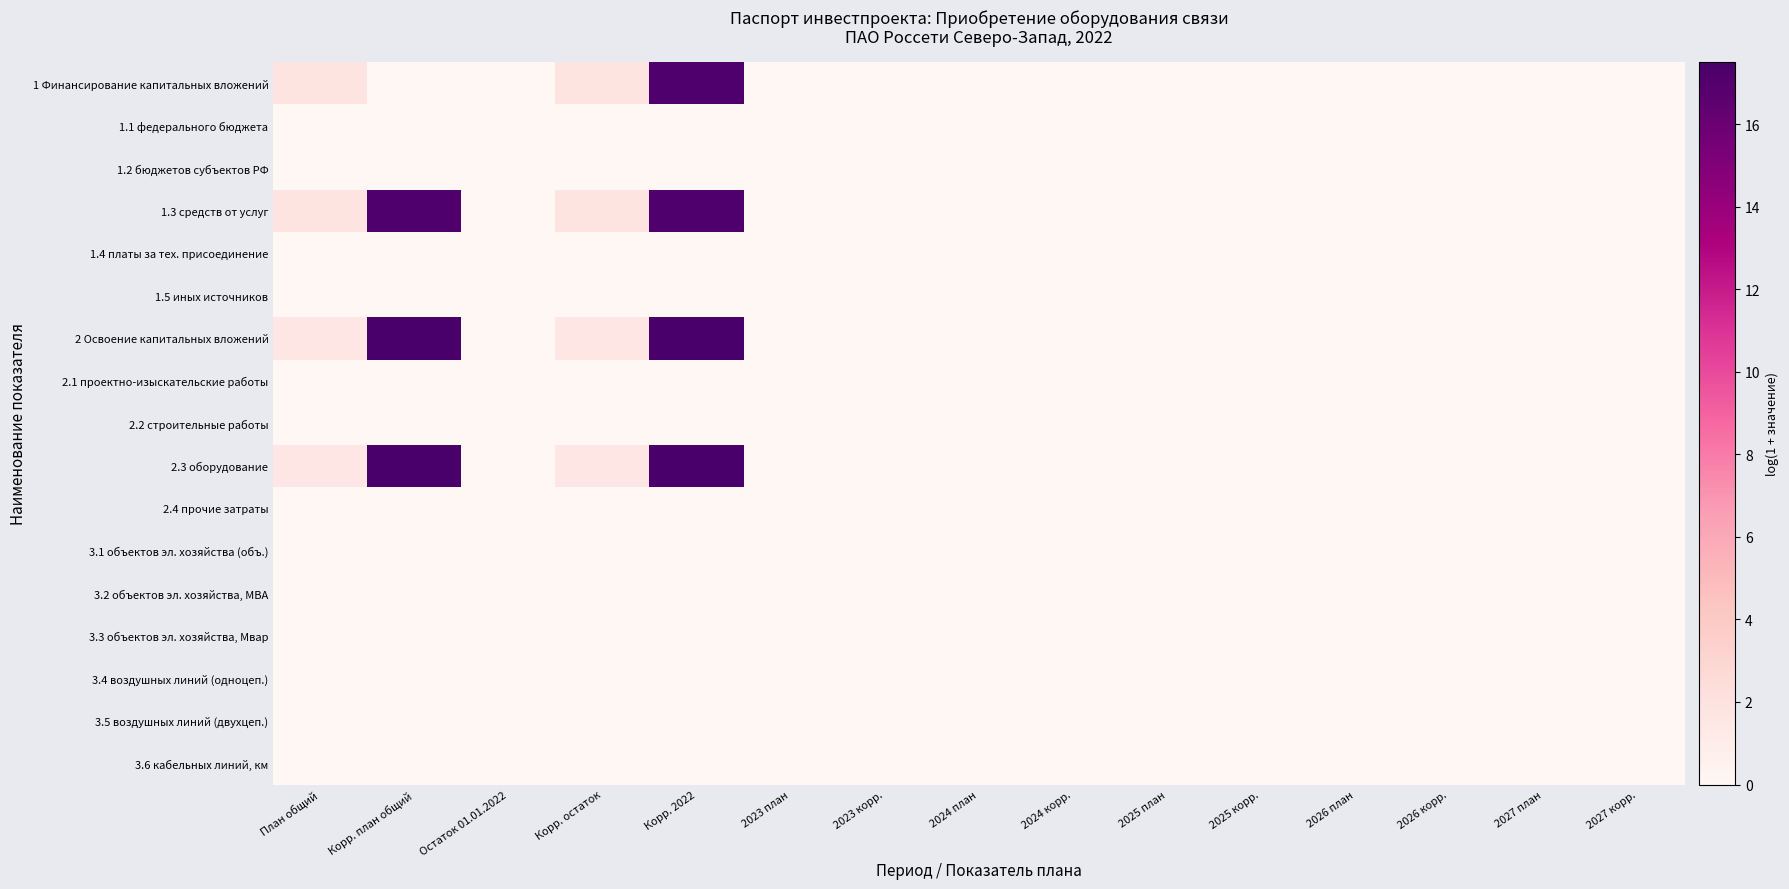

At how many categories does at least one series exceed 10?

2